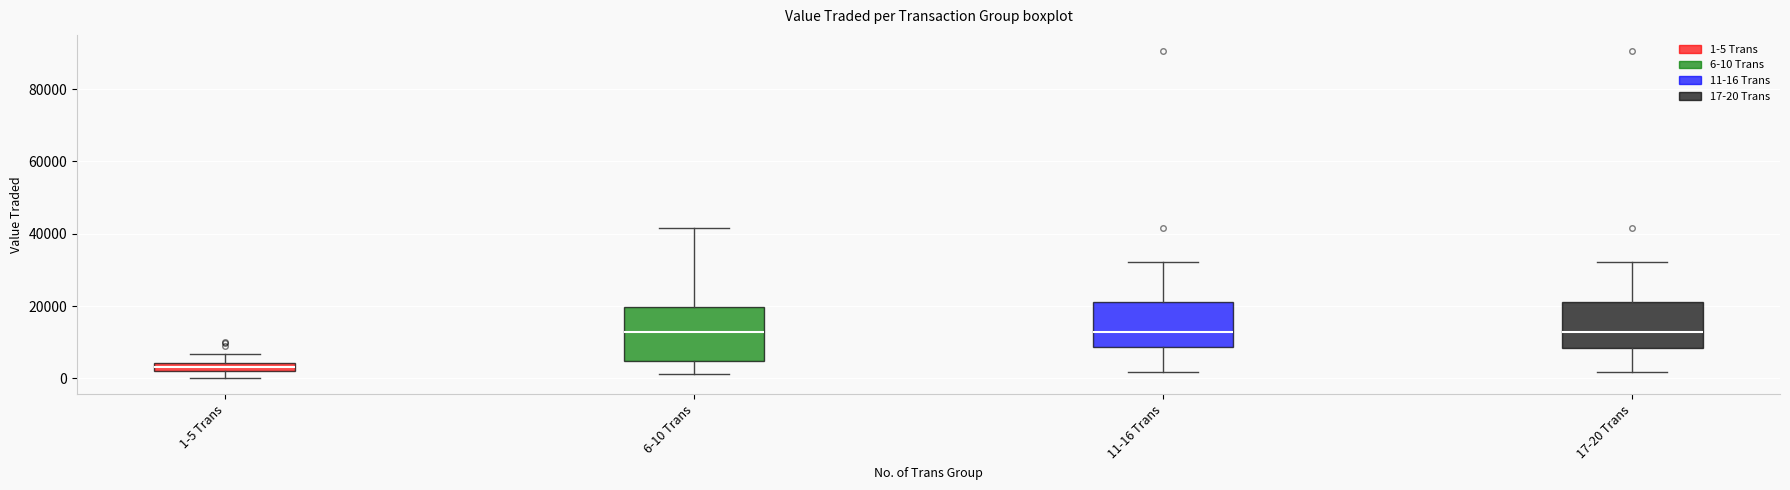

Where does the upper whisker of the box for 6-10 Trans end on the y-axis? The values are not printed on the chart, so give them approximately, as read against the axis.

42000